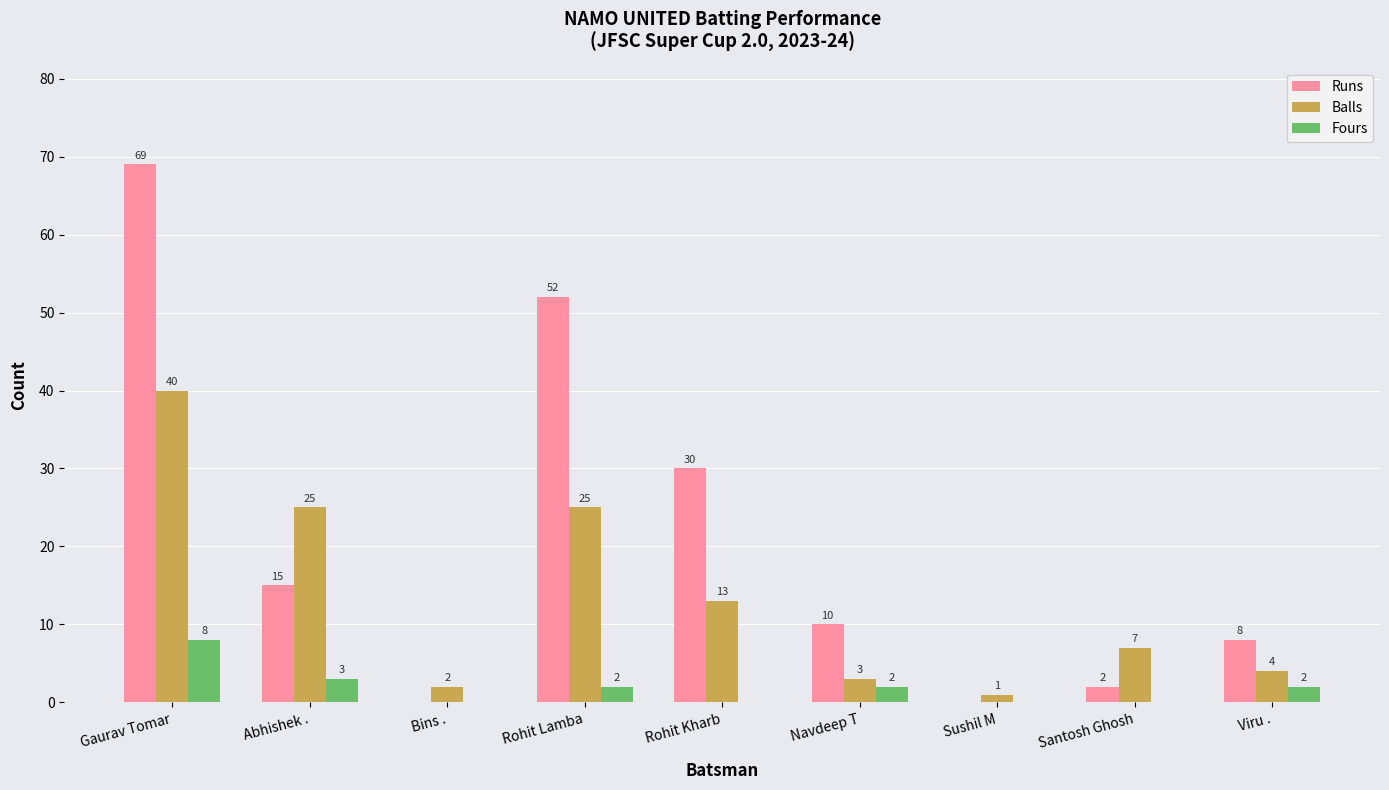

At which category is the sum across all series the highest?

Gaurav Tomar